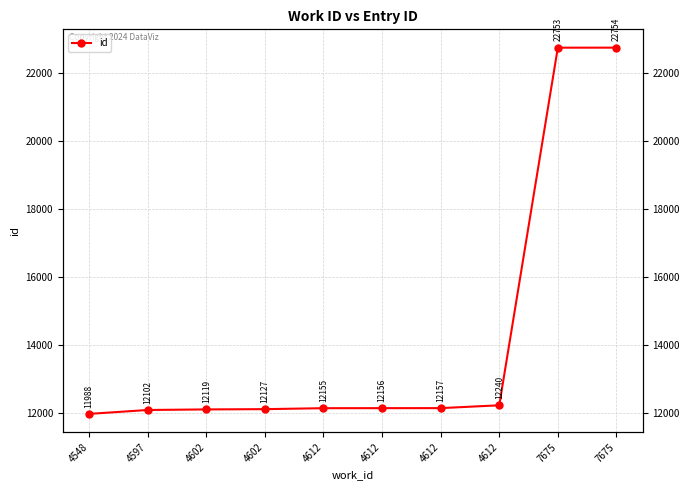

Reading left to right, transcribe all the data shown in this chart.

11988	12102	12119	12127	12155	12156	12157	12240	22753	22754